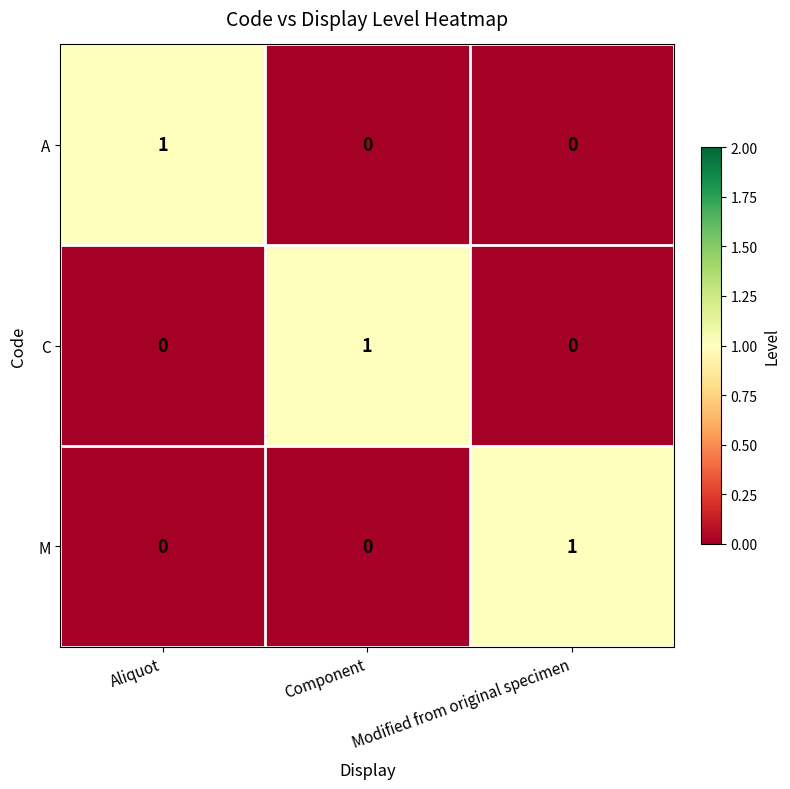

At which label does M reach its peak?

Modified from original specimen